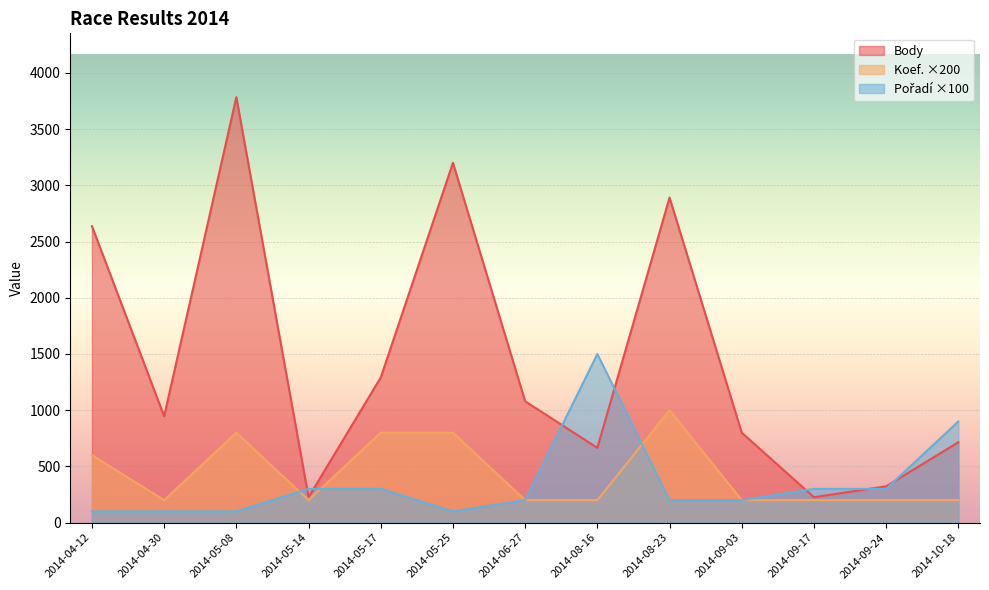

How many categories are shown in the chart?

13